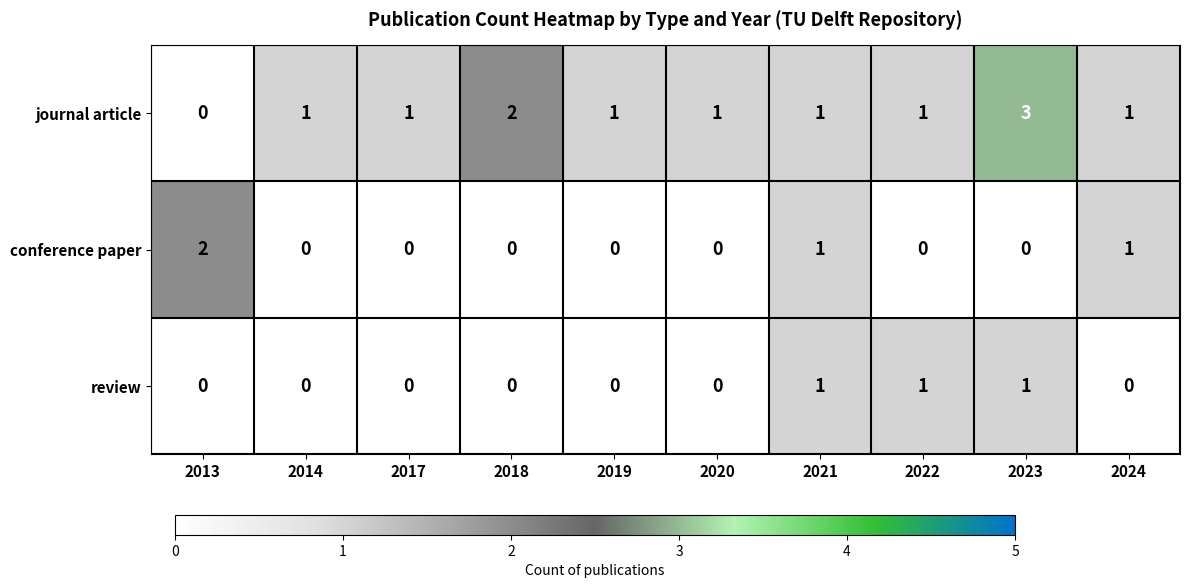

Which series changed the most between 2020 and 2022?

review